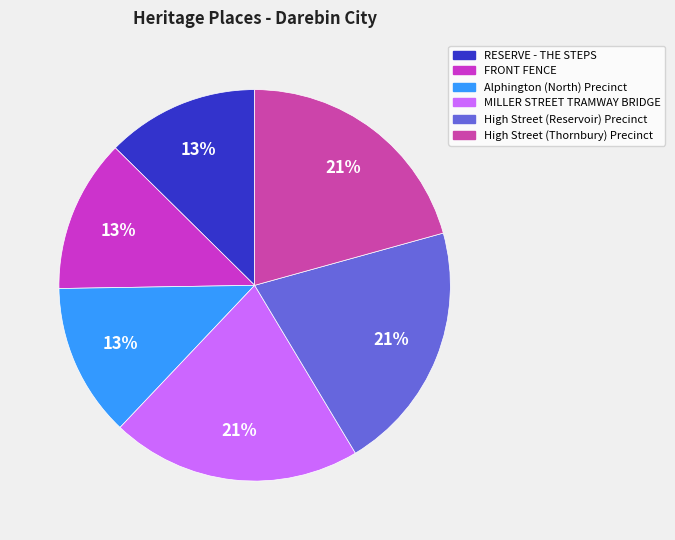

To the nearest percent, what percentage of the pie is RESERVE - THE STEPS?

13%